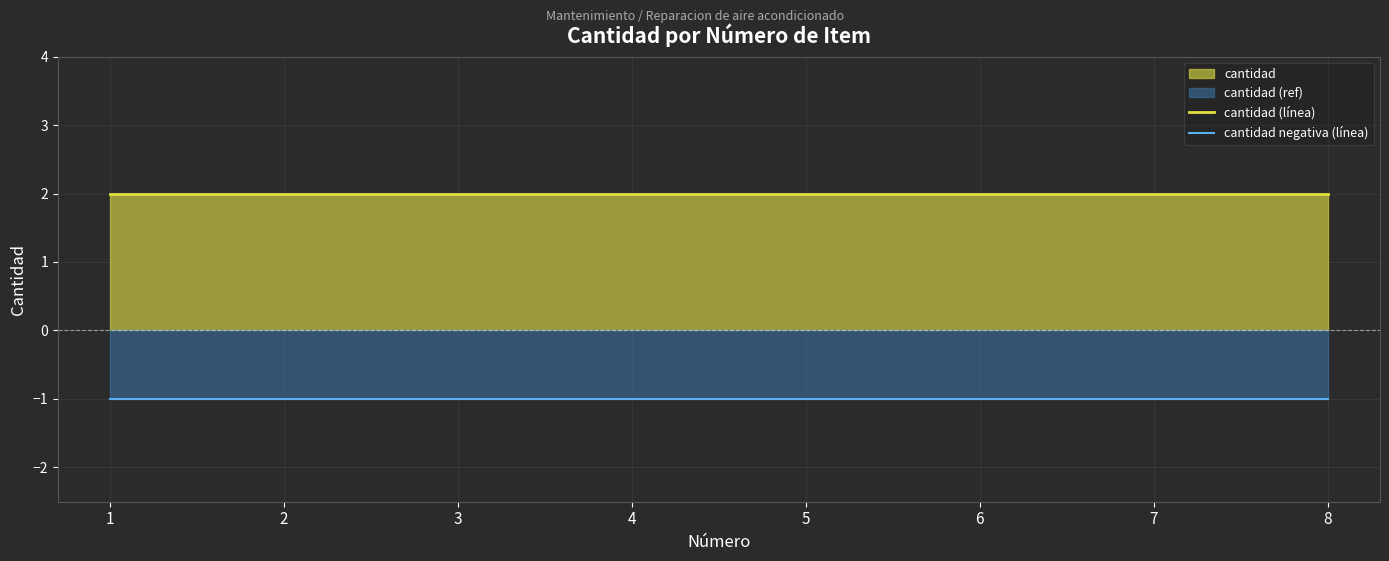

Is it true that cantidad negativa (línea) equals -1 at 3?

True